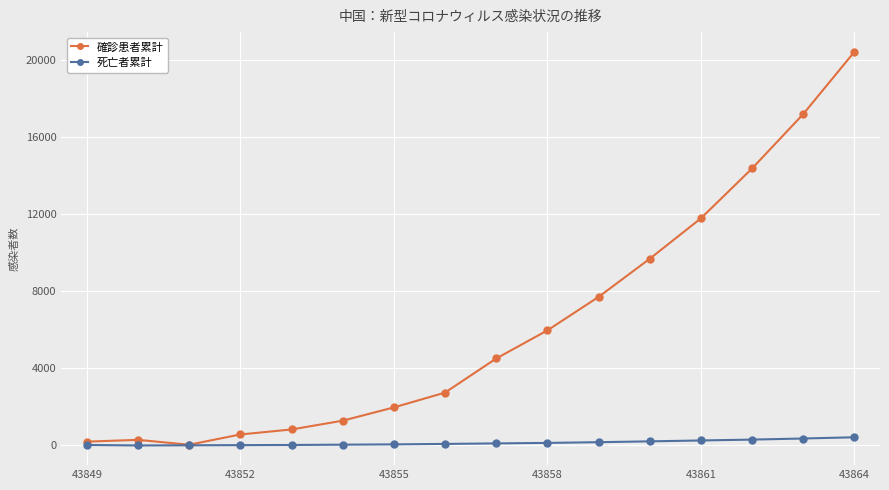

What is the value of the 確診患者累計 point at the 6th from the left?

1287